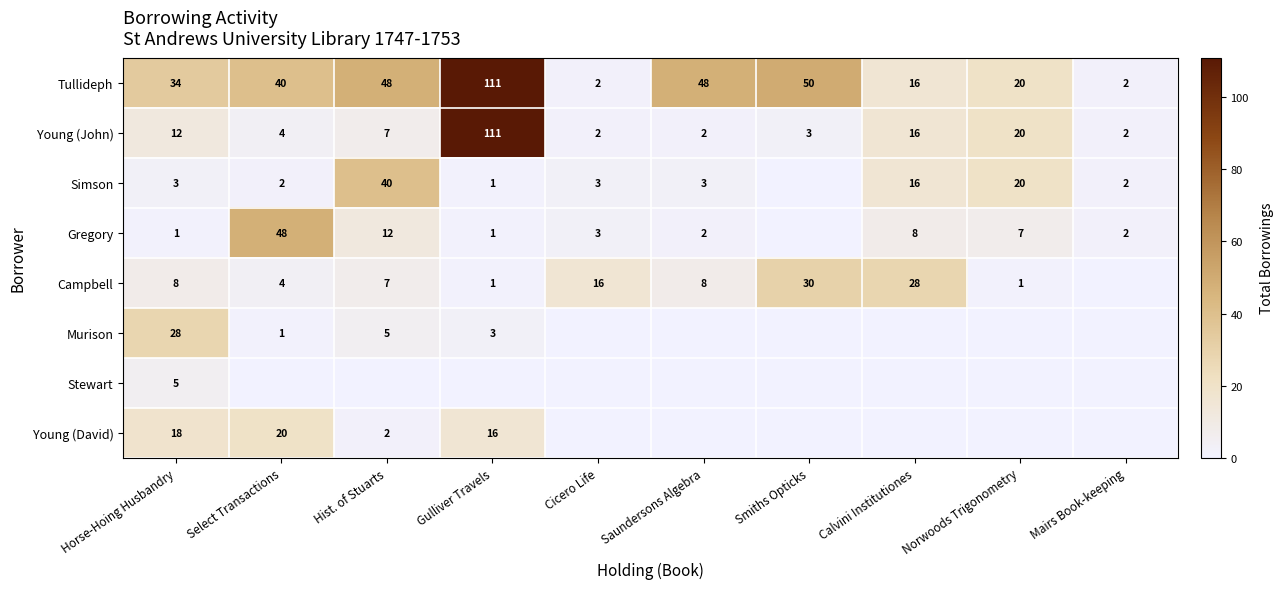

At Horse-Hoing Husbandry, list the series in order from largest to smallest.

Tullideph, Murison, Young (David), Young (John), Campbell, Stewart, Simson, Gregory